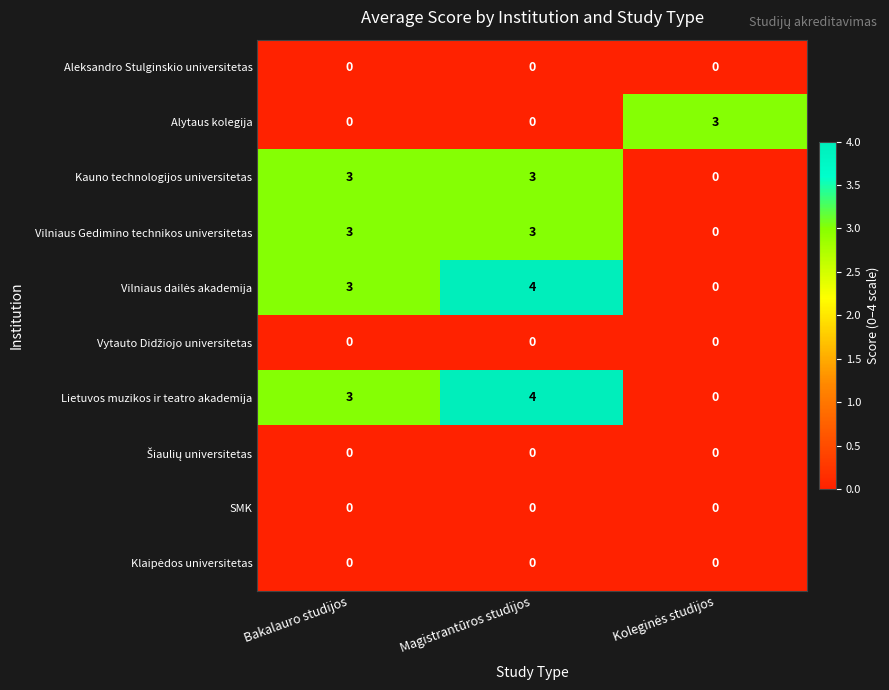

What is the total value across all series at Bakalauro studijos?

12